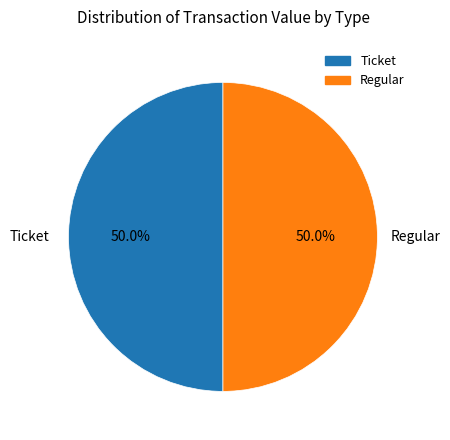

Do Regular and Ticket together represent more than half of the pie?

Yes